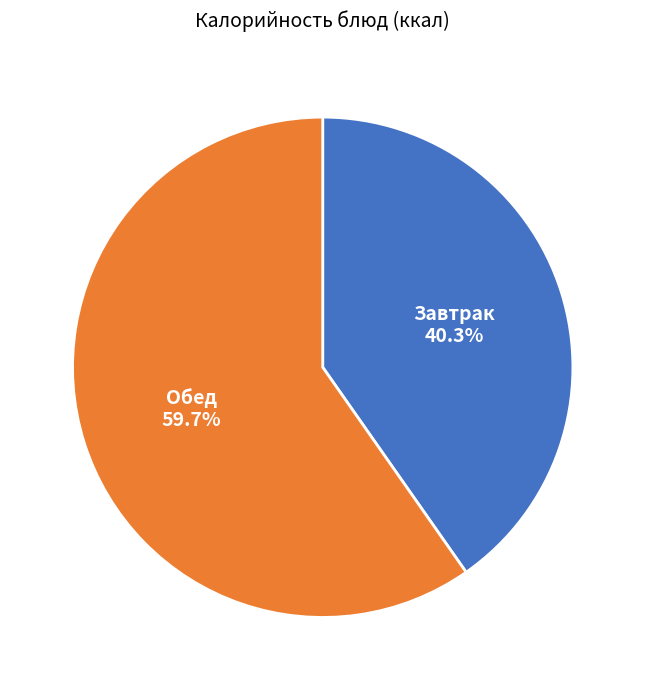

Which slice is the smallest?

Завтрак